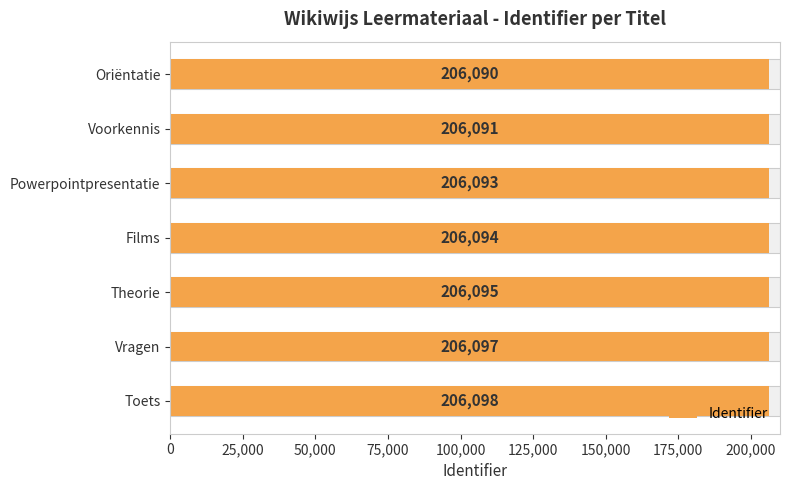

What is the change in value from Voorkennis to Toets?

+7